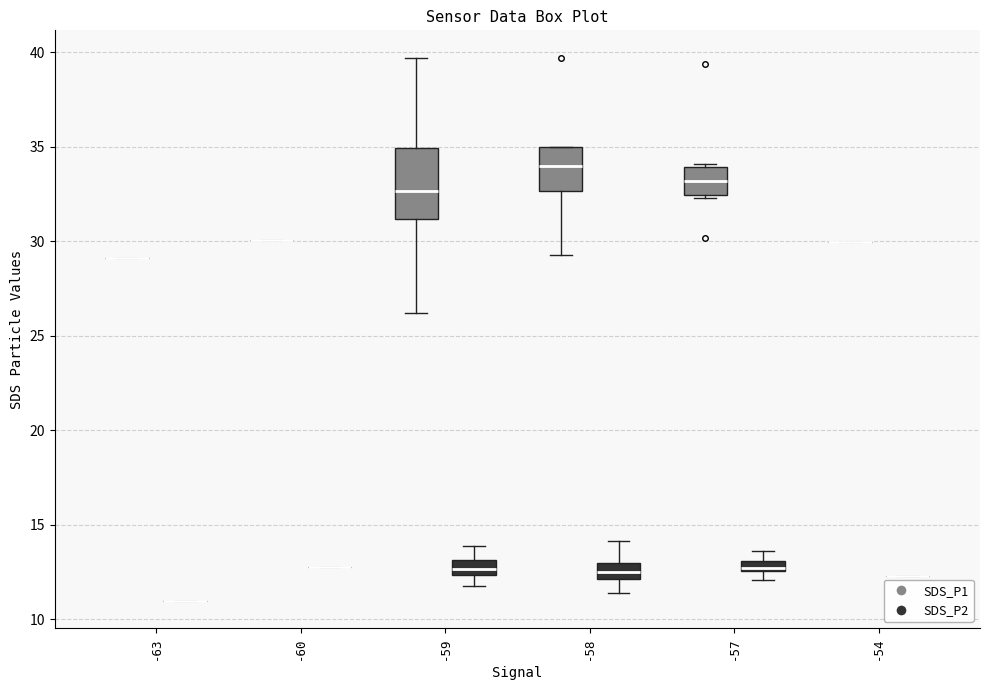

Where does the upper whisker of the box for -58 (SDS_P2) end on the y-axis? The values are not printed on the chart, so give them approximately, as read against the axis.

14.0